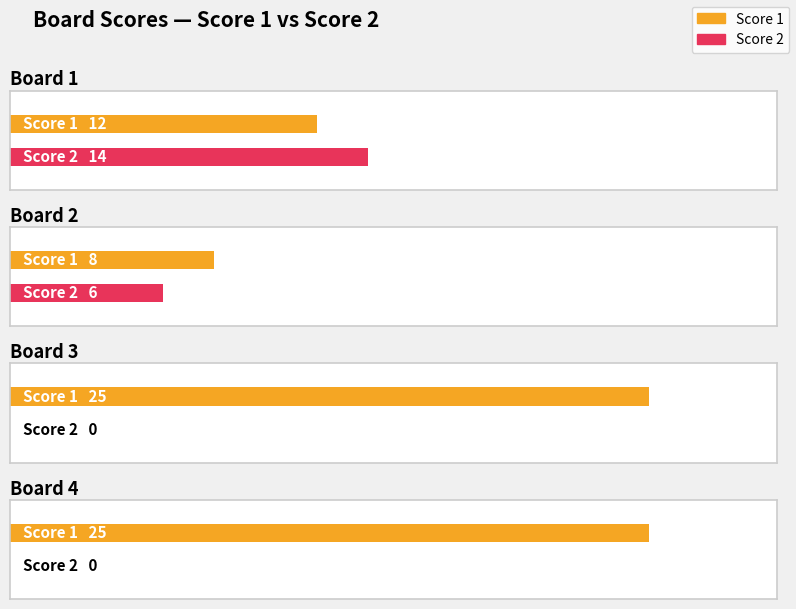

How many Score 2 values are between 0 and 14?

4